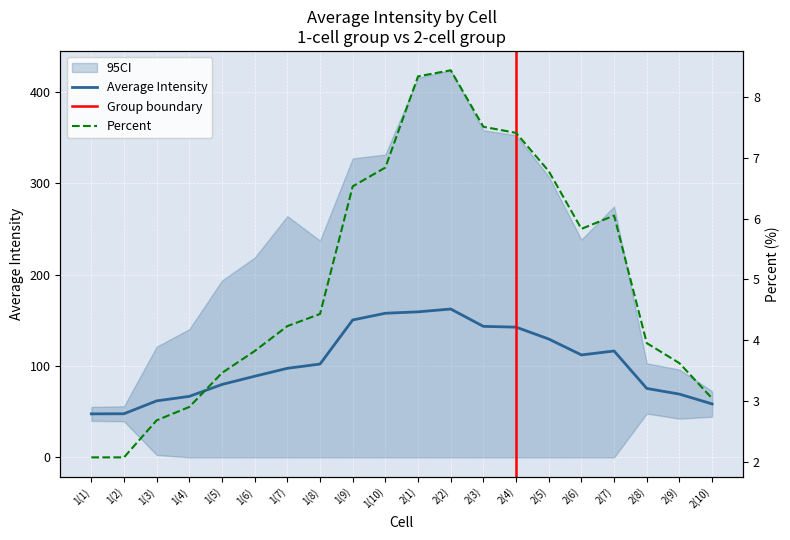

At which category does Average Intensity reach its first local peak?

2(2)